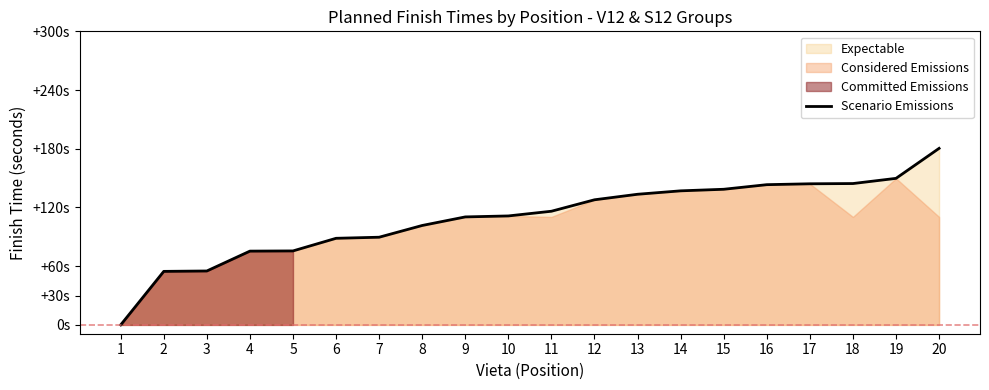

What is the difference between the values at 2 and 4?

20.7